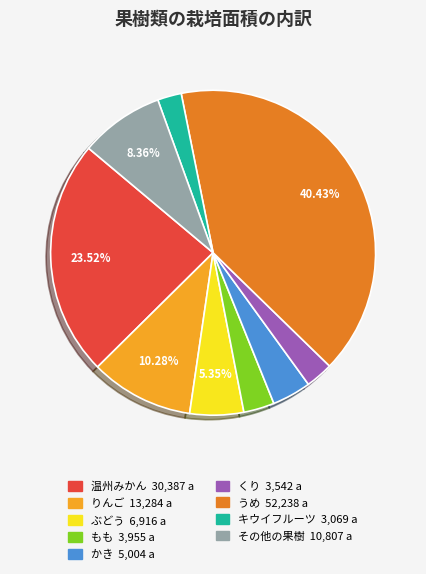

To the nearest percent, what percentage of the pie is ぶどう?

5%